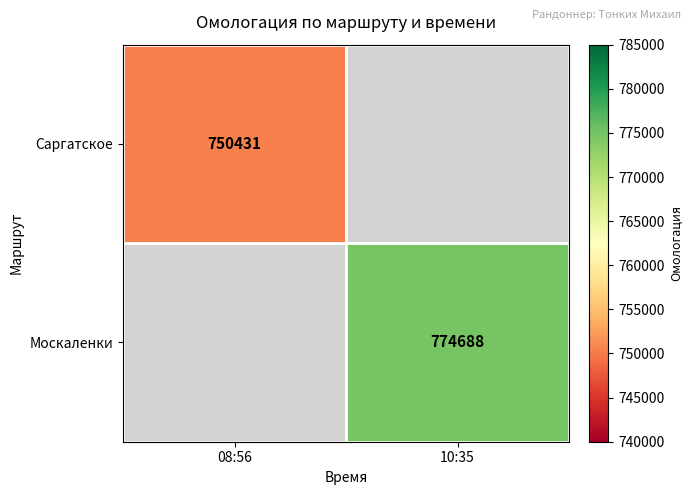

Is it true that Москаленки equals 330874 at 10:35?

False